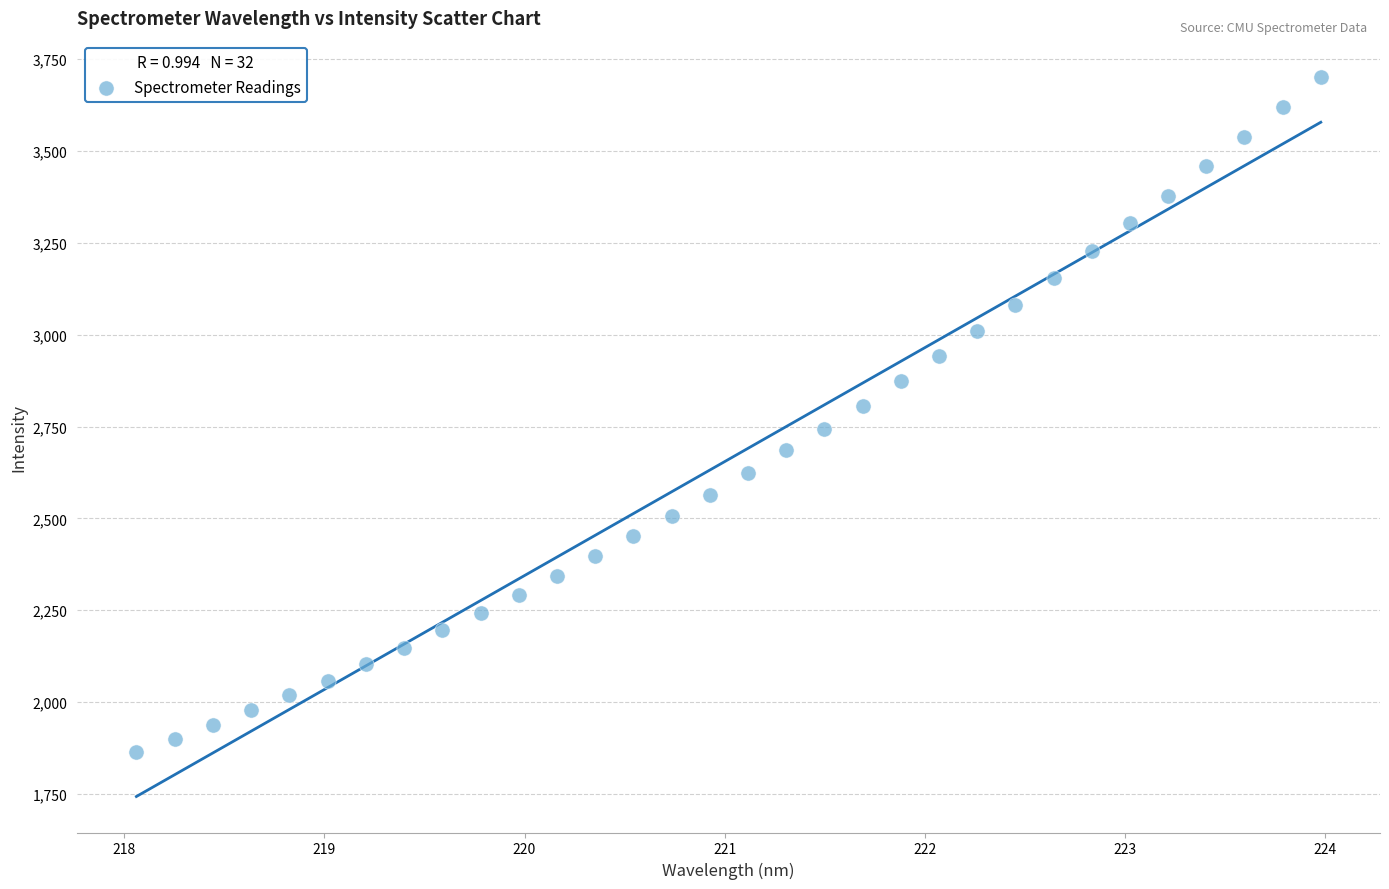

What is the range of Y values (max minus min)?

1839.2